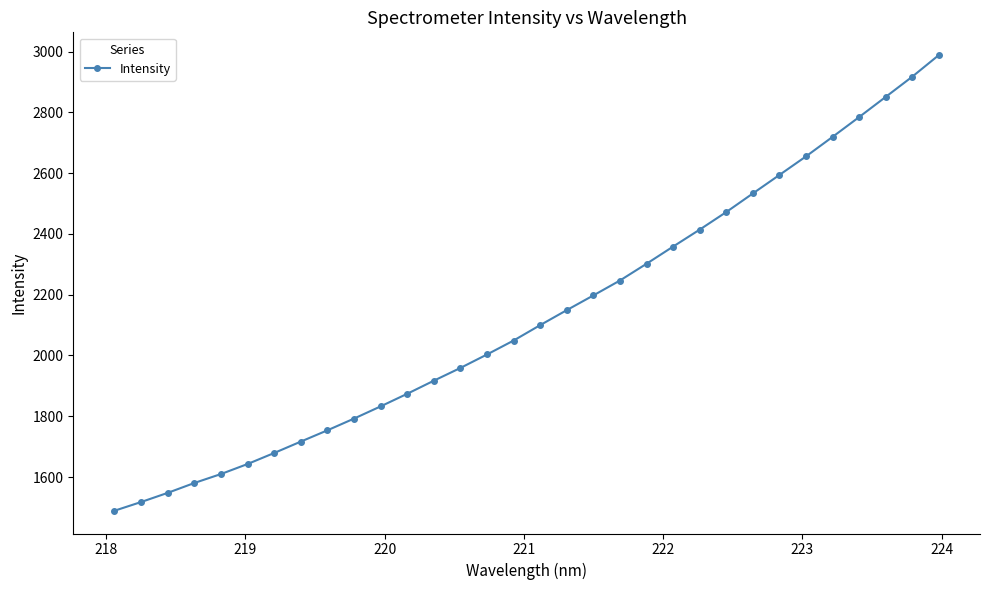

What is the difference between the maximum and minimum values?

1499.3